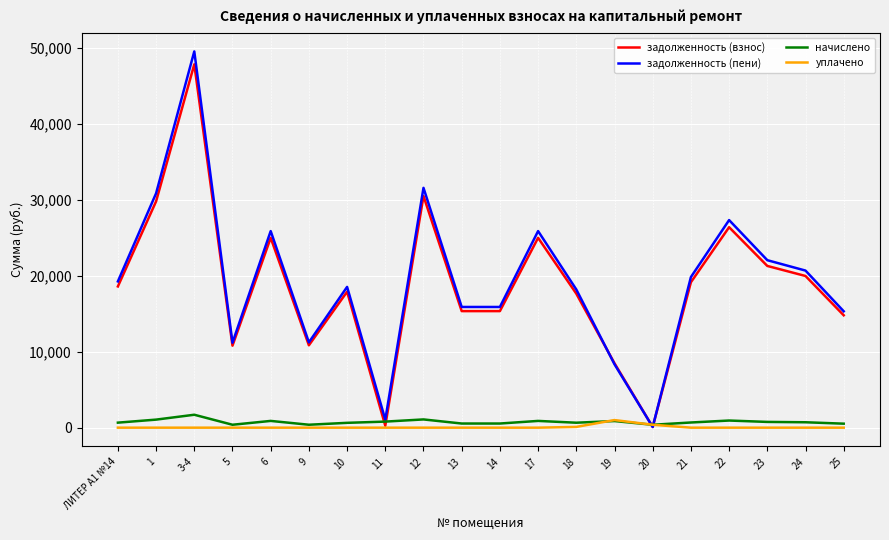

What is the approximate value of задолженность (пени) at 25?

15305.5